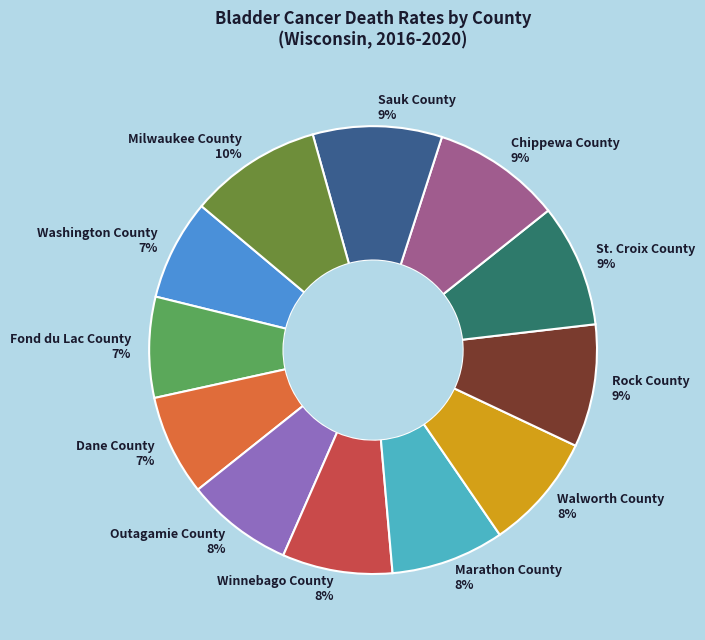

What percentage is the Chippewa County slice, to the nearest percent?

9%